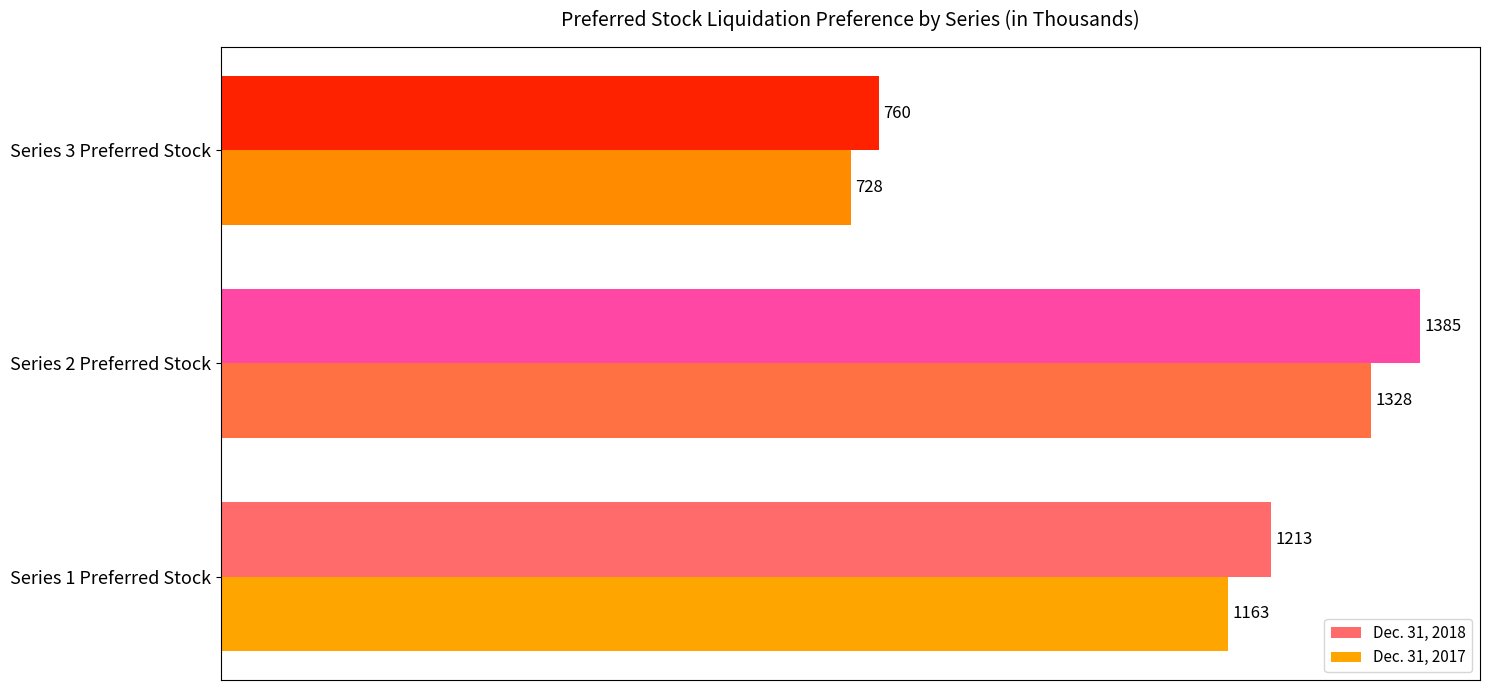

What is the difference between the maximum and minimum values in the Dec. 31, 2018 series?

625